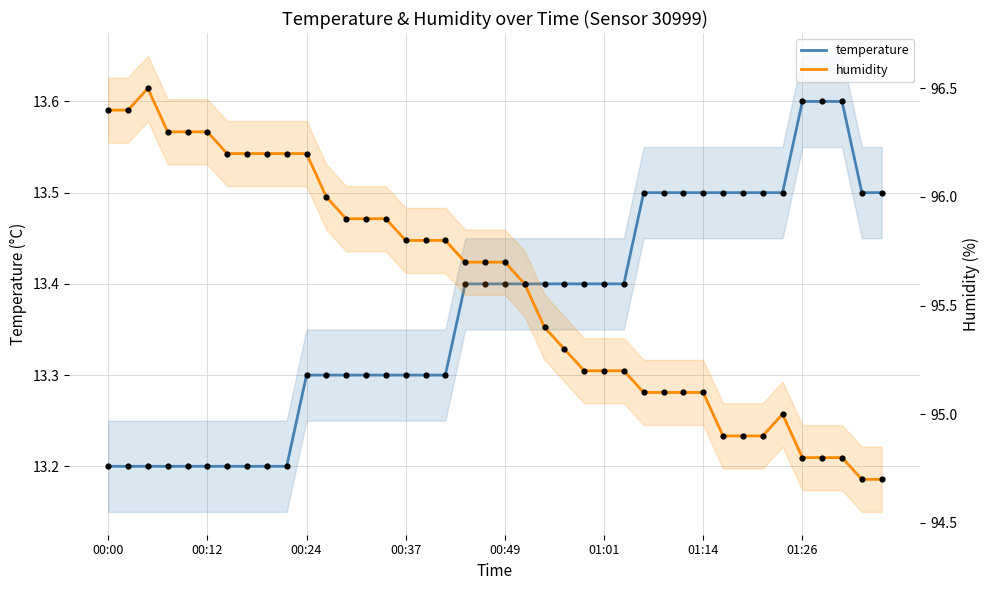

Which series reaches the maximum Y coordinate?

humidity